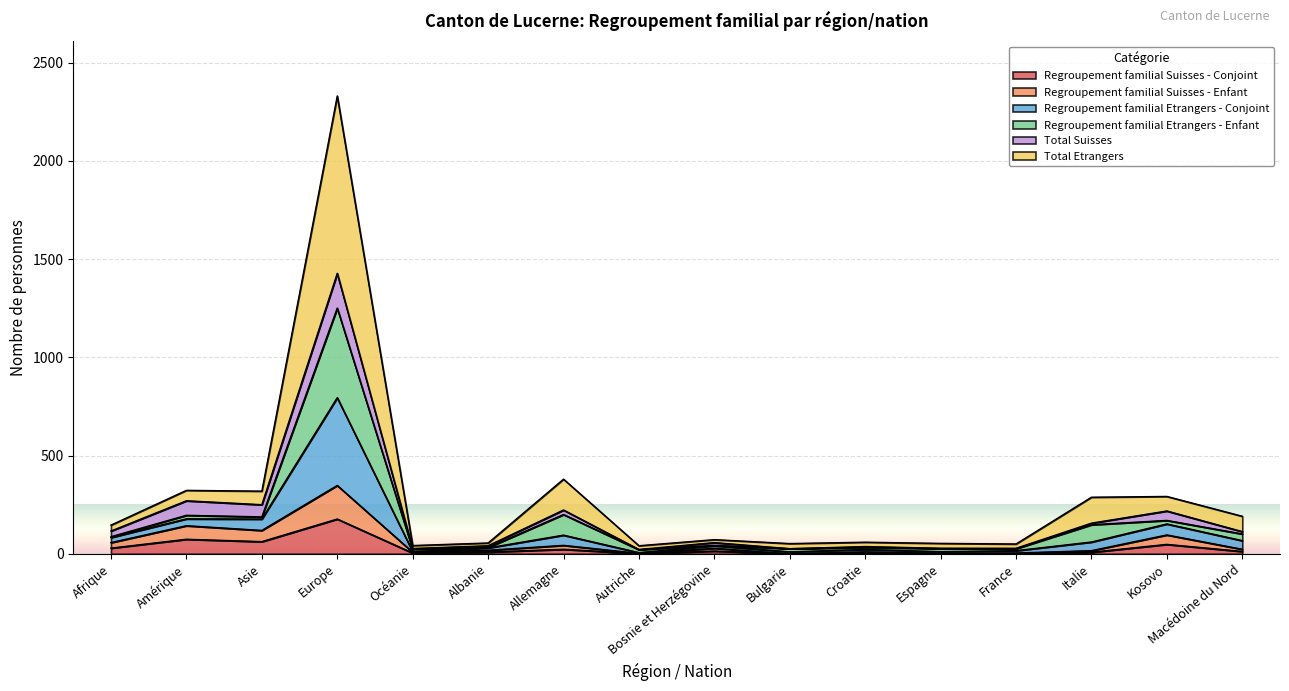

At how many categories does at least one series exceed 1171?

1